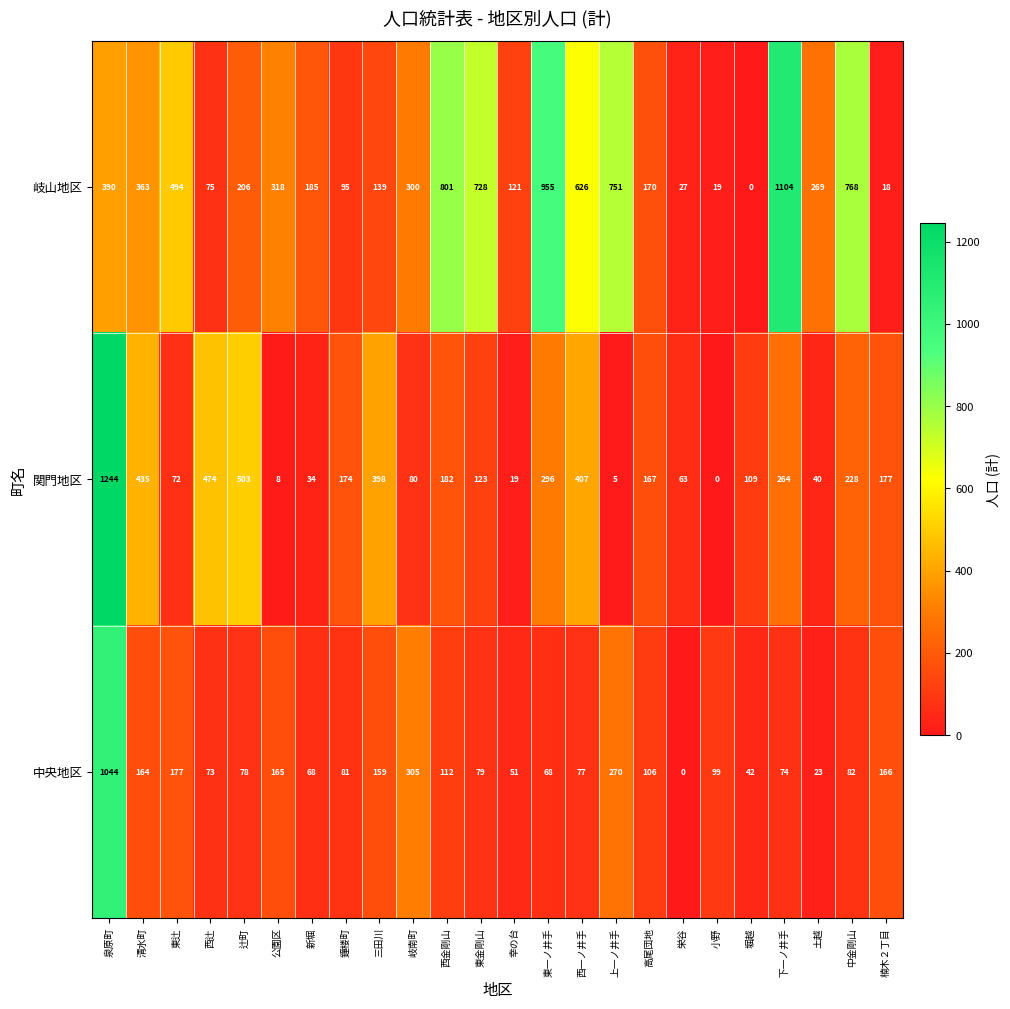

Which series has the largest total across all categories?

岐山地区